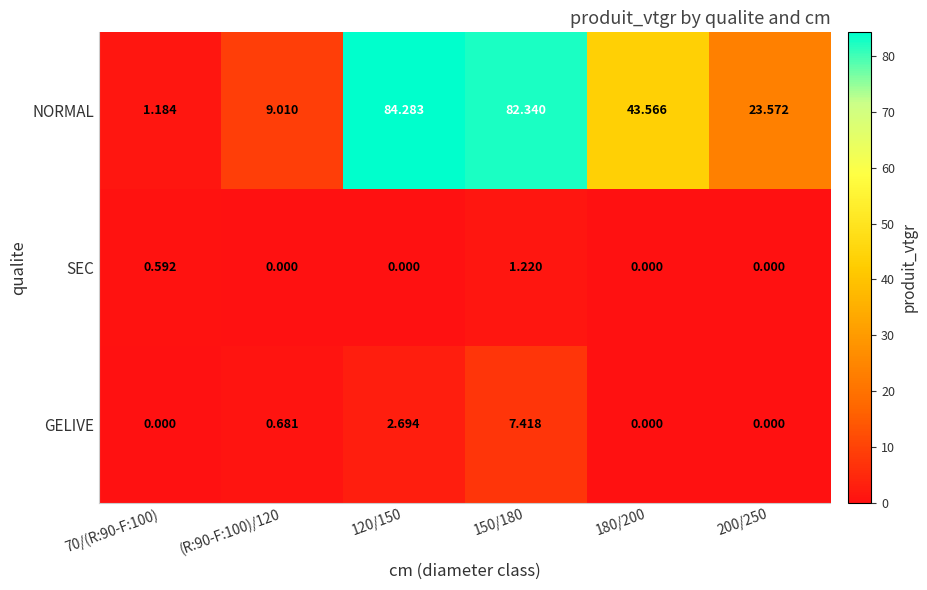

Which series has the largest total across all categories?

NORMAL